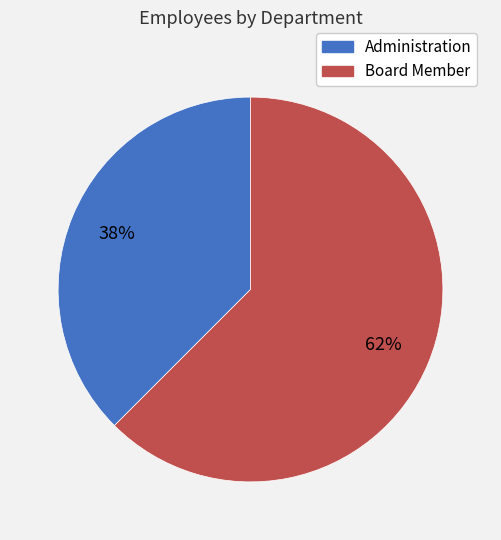

Which category has the smallest portion of the pie?

Administration